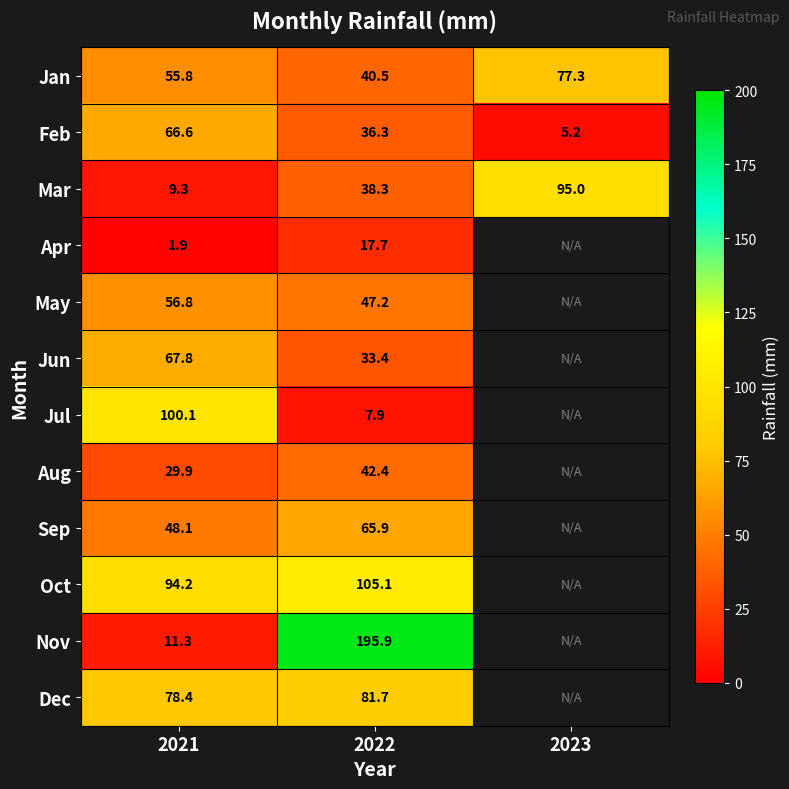

What is the spread (max minus min) of values at 2022?

188.0